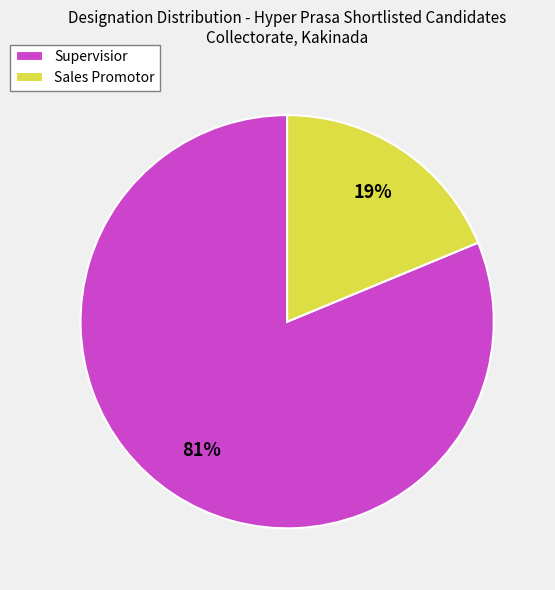

Rank the categories by value from highest to lowest.

Supervisior, Sales Promotor